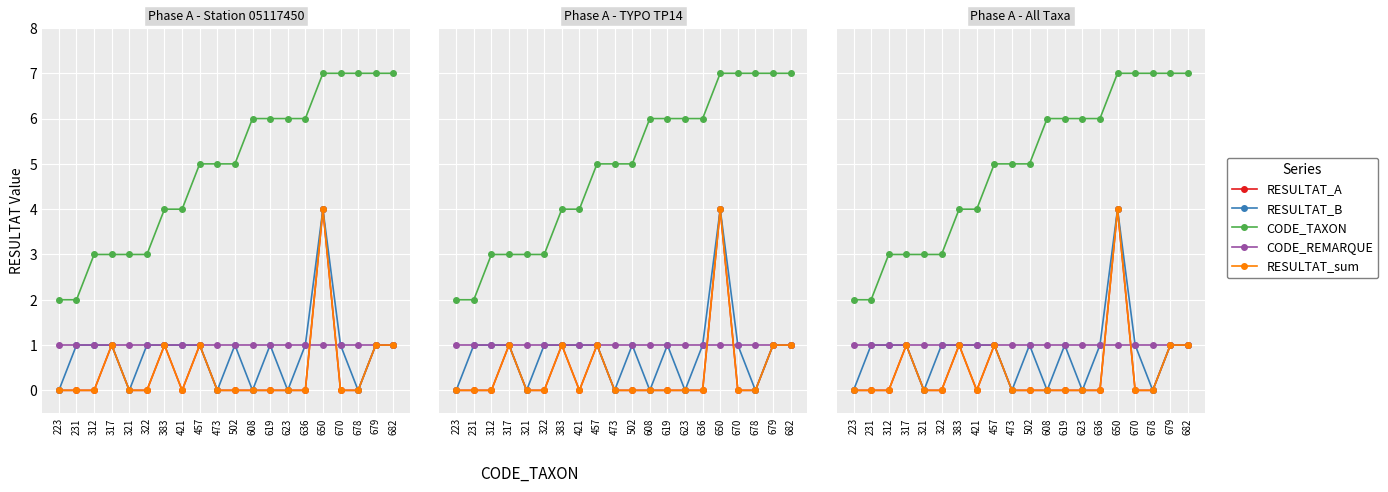

Which series changed the most between 321 and 623?

CODE_TAXON